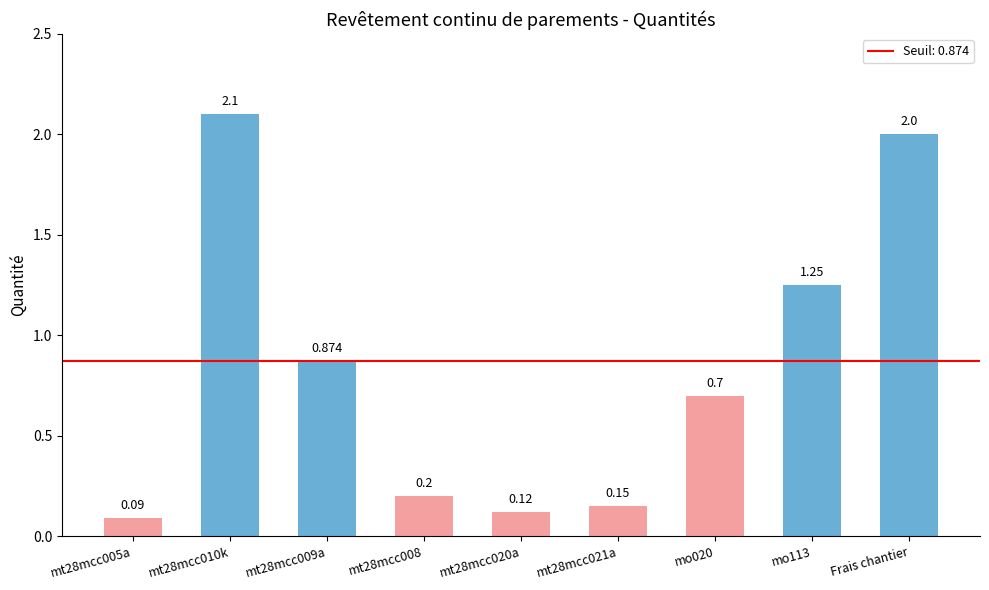

Are the bars grouped side by side (vs. stacked)?

No